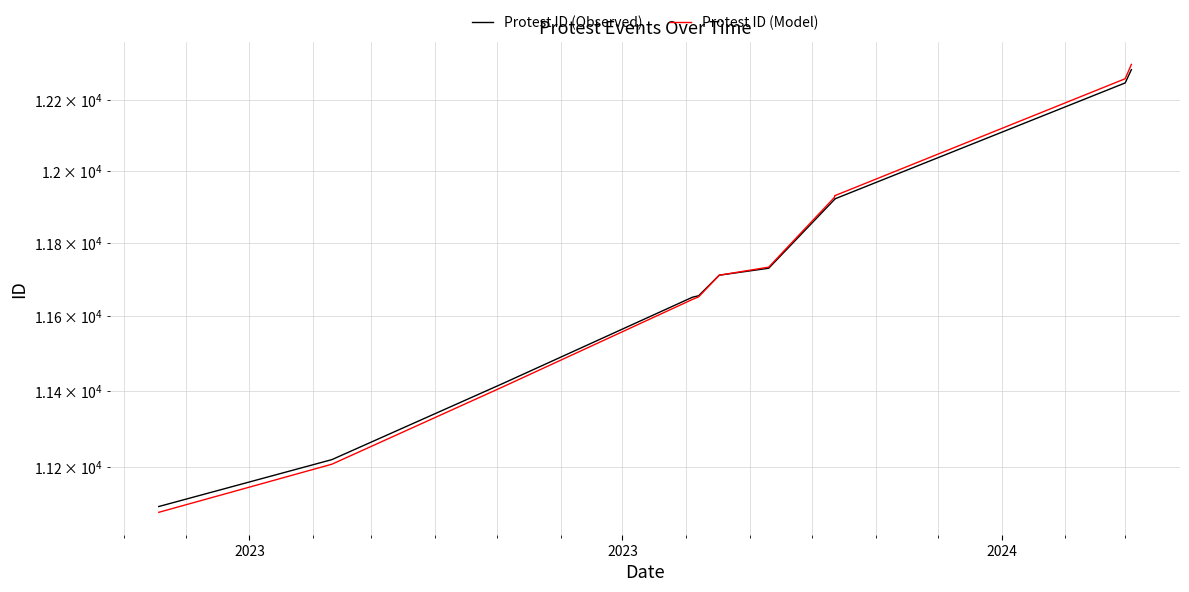

Is the value of Protest ID (Model) at 9 greater than the value of Protest ID (Observed) at 2023?

Yes